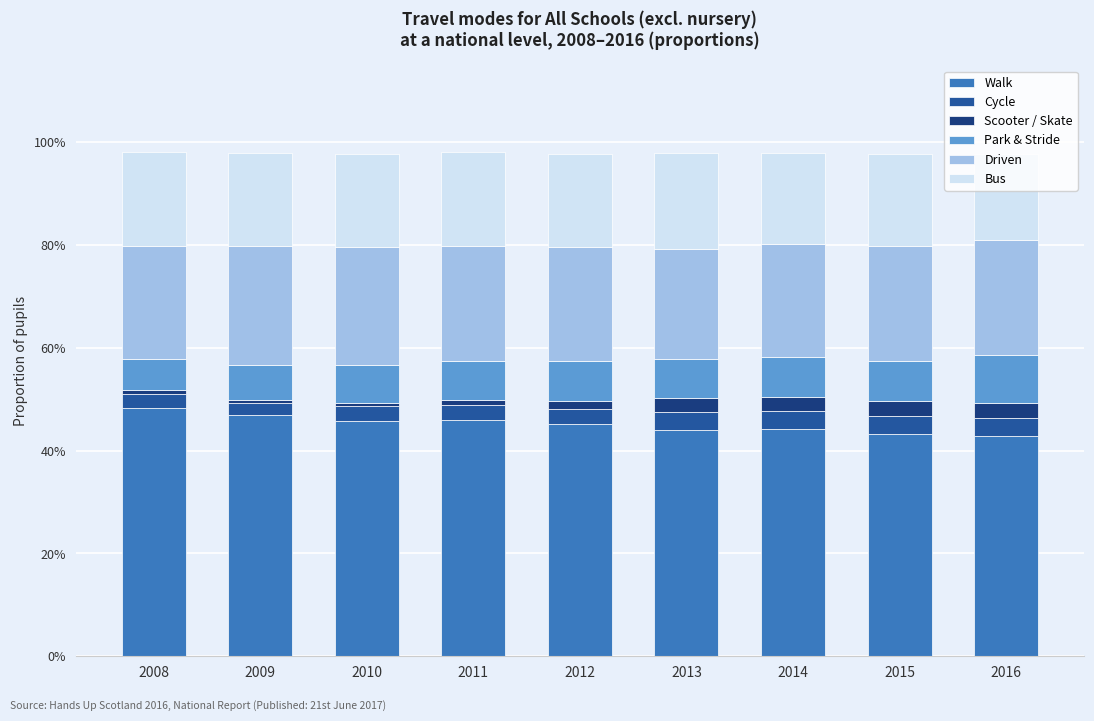

Which series has the largest total across all categories?

Walk